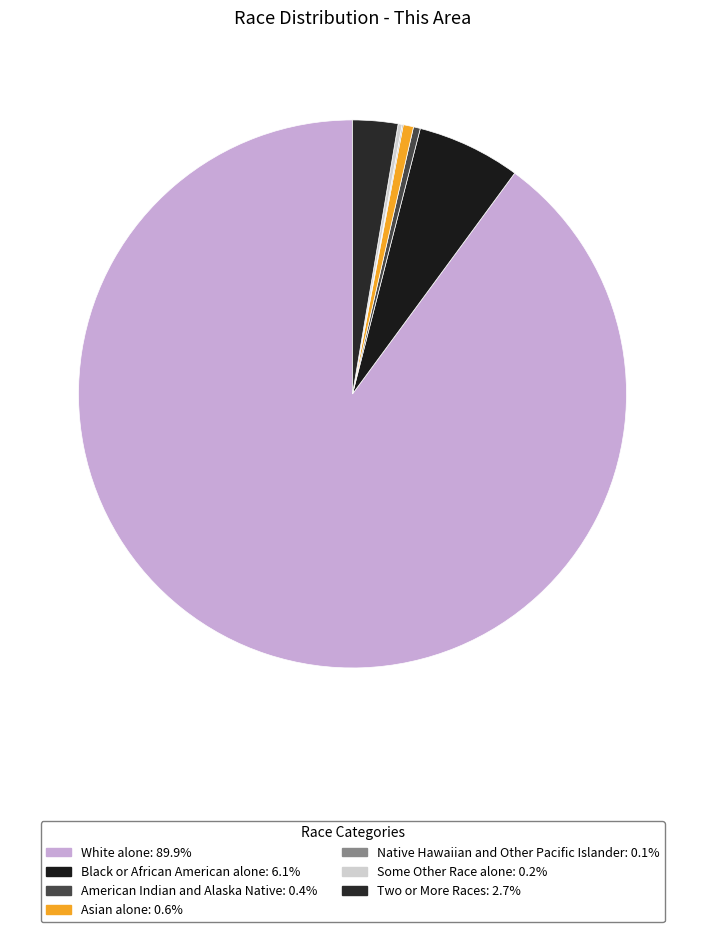

Is it true that Black or African American alone is 6% of the pie?

True